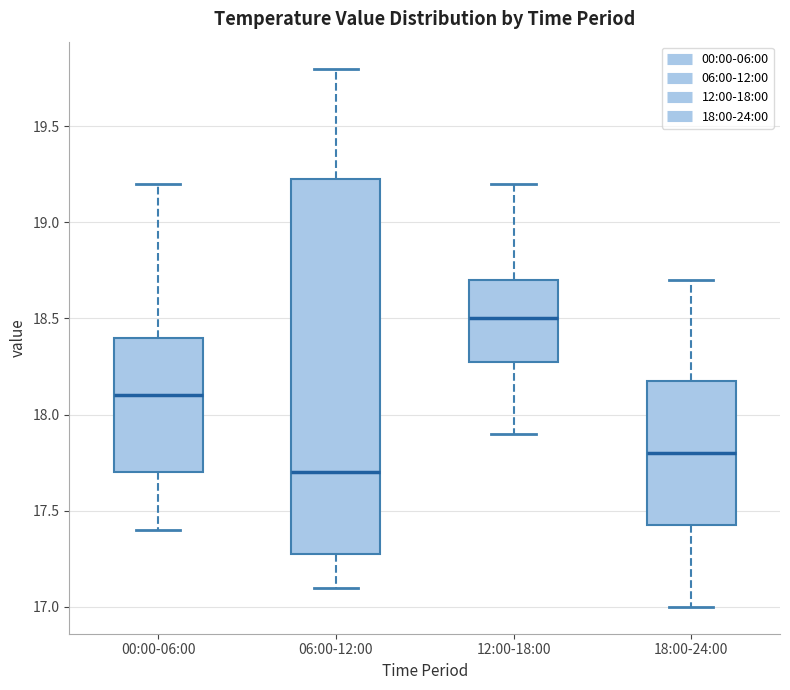

Reading left to right, read every box against the y-axis: the position of its median line, the range the box covers, and the ends of its whiskers. The values are not printed on the chart, so give them approximately, as read against the axis.

00:00-06:00: median 18.10, box 17.70 to 18.40, whiskers 17.40 to 19.20
06:00-12:00: median 17.70, box 17.30 to 19.25, whiskers 17.10 to 19.80
12:00-18:00: median 18.50, box 18.30 to 18.70, whiskers 17.90 to 19.20
18:00-24:00: median 17.80, box 17.45 to 18.20, whiskers 17.00 to 18.70